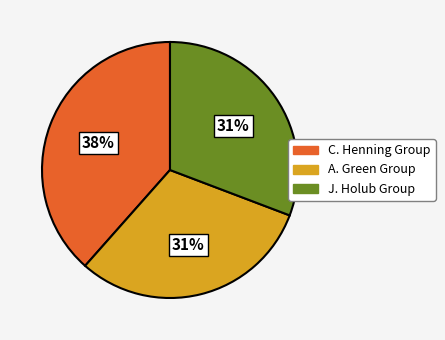

Is the sum of Sarah Henning and Hena Khan greater than half?

No